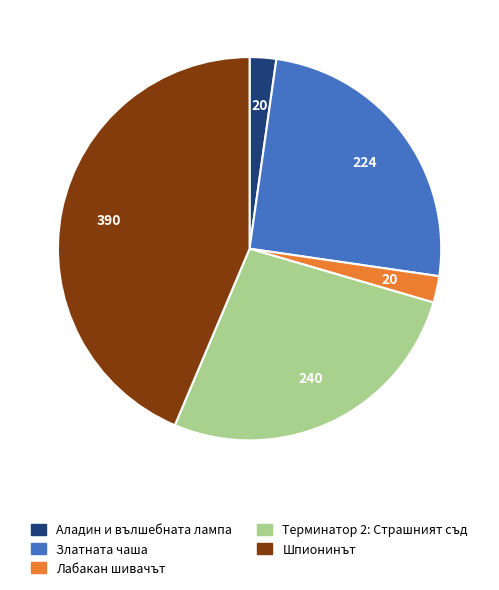

Between Терминатор 2: Страшният съд and Лабакан шивачът, which is larger?

Терминатор 2: Страшният съд